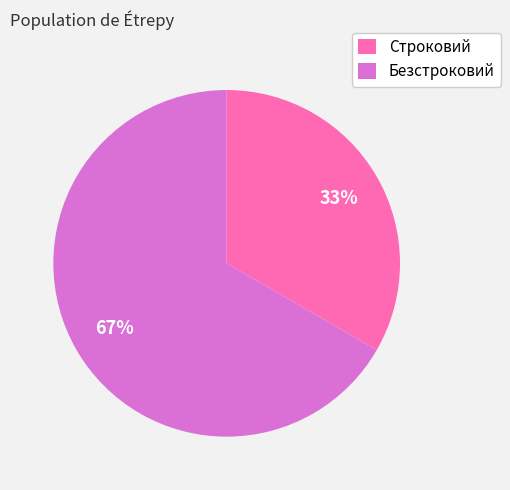

Which slice is the smallest?

Строковий